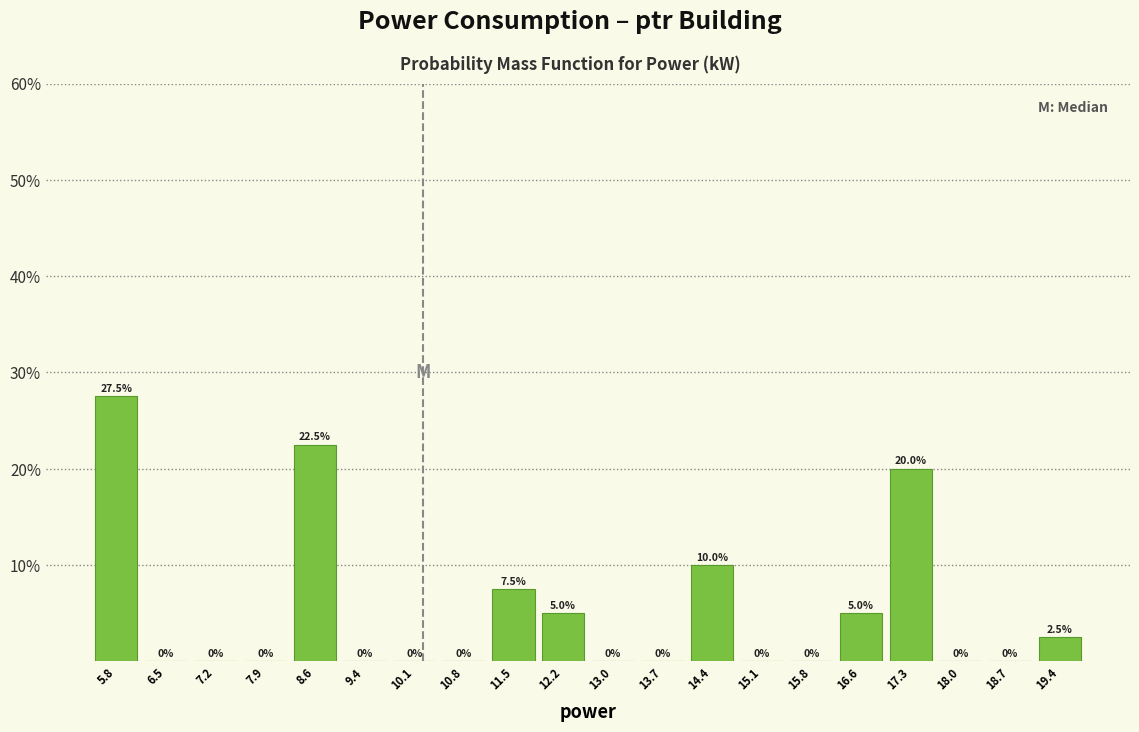

What is the height of the bar covering 16.9 to 17.6 on the x-axis? The bar edges are not printed on the chart, so give them approximately, as read against the axis.

20.0